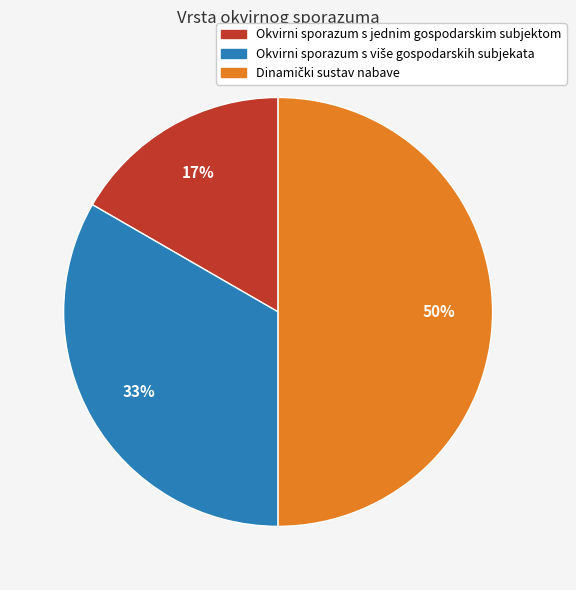

Is Okvirni sporazum s jednim gospodarskim subjektom the majority of the pie?

No